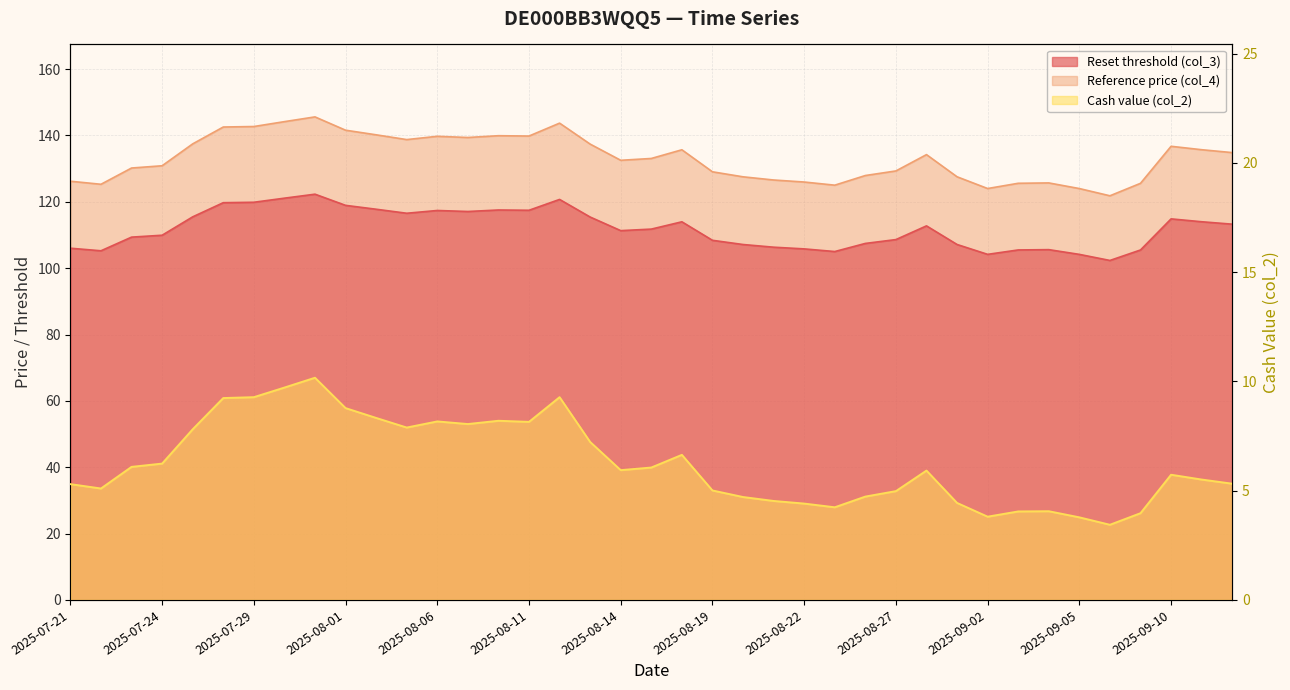

True or false: Cash value (col_2) and Reset threshold (col_3) cross at least once.

False